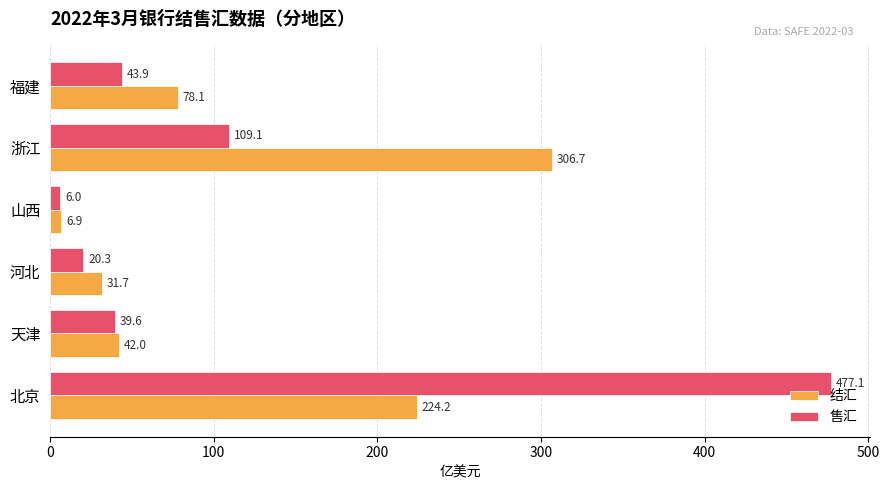

What is the difference between the maximum and minimum values in the 结汇 series?

299.8